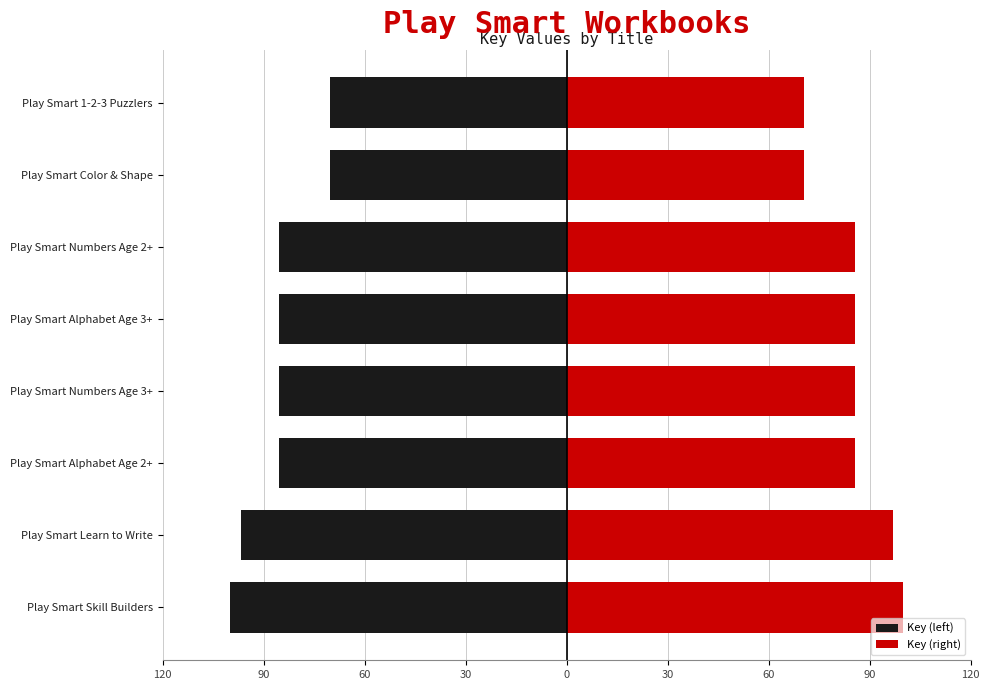

What is the smallest value displayed?

-100.0